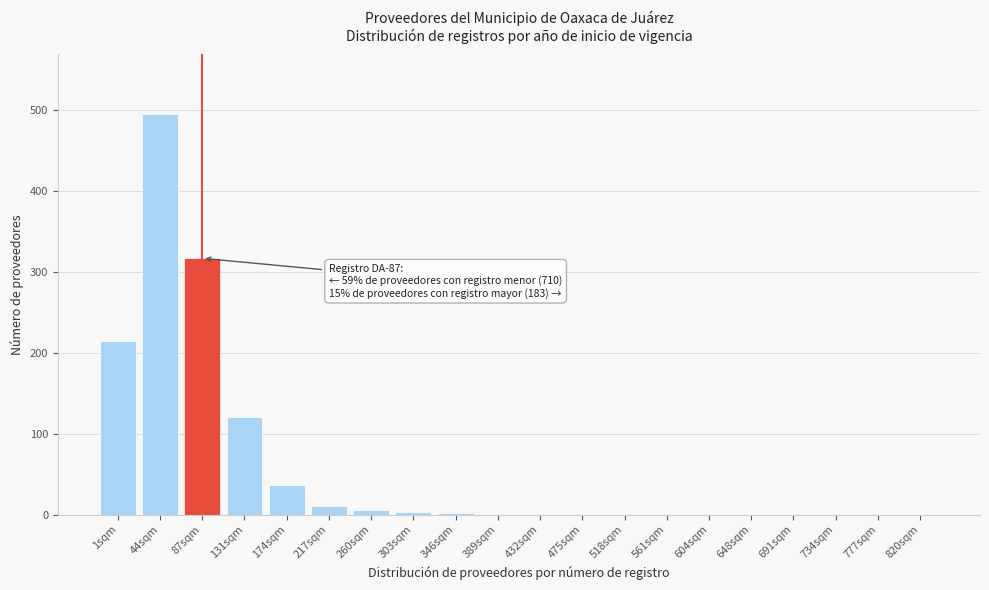

What is the change in value from 44sqm to 604sqm?

-495